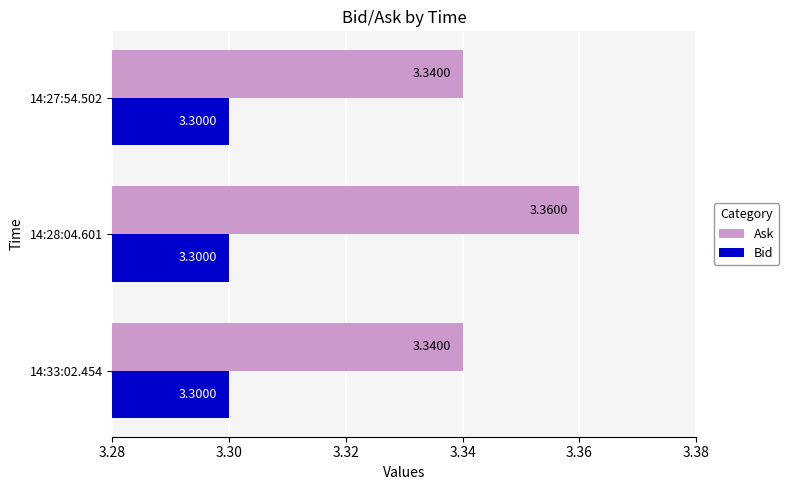

What is the total value across all series at 14:27:54.502?

6.6